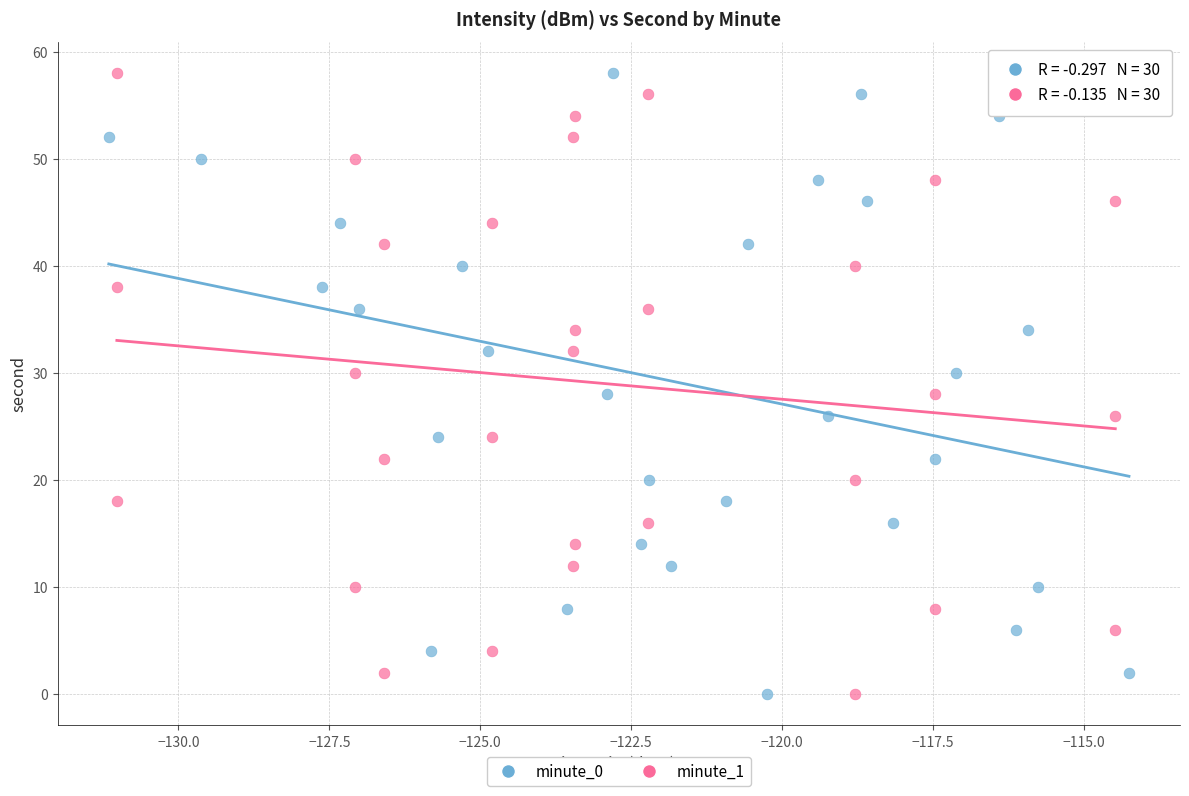

What are all the series names shown in the legend?

minute_0, minute_1